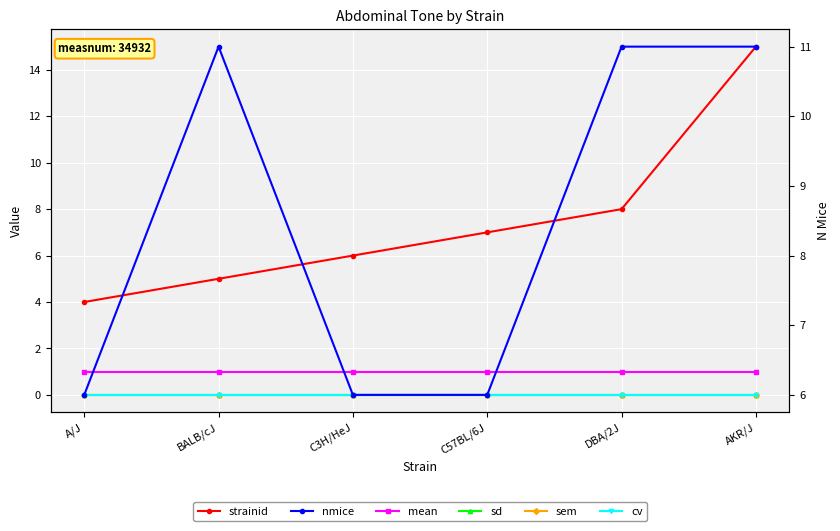

Reading left to right, extract all data points from this chart.

strainid: A/J=4	BALB/cJ=5	C3H/HeJ=6	C57BL/6J=7	DBA/2J=8	AKR/J=15
mean: A/J=1	BALB/cJ=1	C3H/HeJ=1	C57BL/6J=1	DBA/2J=1	AKR/J=1
sd: A/J=0	BALB/cJ=0	C3H/HeJ=0	C57BL/6J=0	DBA/2J=0	AKR/J=0
sem: A/J=0	BALB/cJ=0	C3H/HeJ=0	C57BL/6J=0	DBA/2J=0	AKR/J=0
cv: A/J=0	BALB/cJ=0	C3H/HeJ=0	C57BL/6J=0	DBA/2J=0	AKR/J=0
nmice: A/J=6	BALB/cJ=11	C3H/HeJ=6	C57BL/6J=6	DBA/2J=11	AKR/J=11